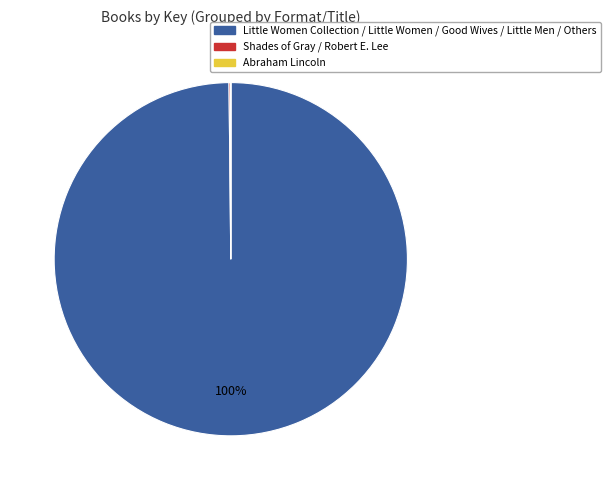

To the nearest percent, what is the difference between the largest and smallest slice percentages?

100%